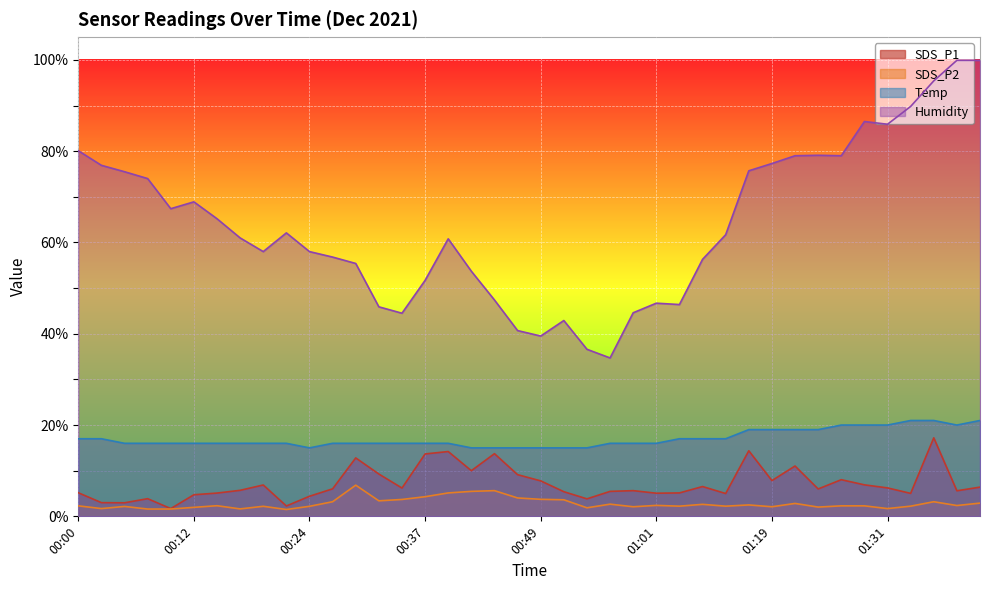

At which label does Humidity reach its peak?

01:39